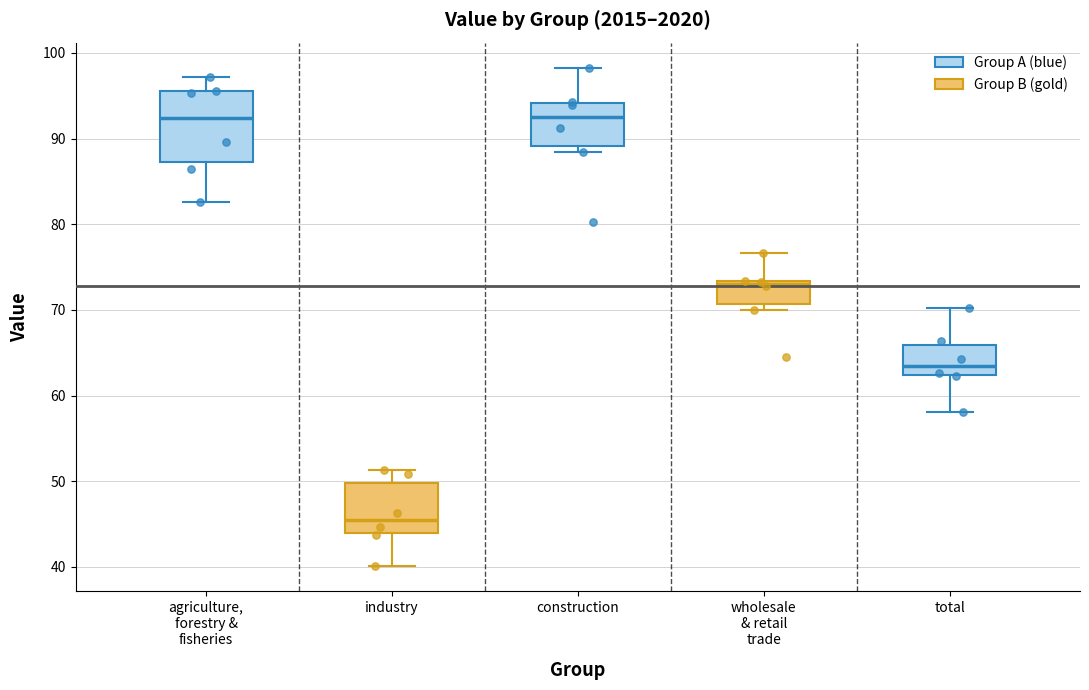

Reading left to right, read every box against the y-axis: the position of its median line, the range the box covers, and the ends of its whiskers. The values are not printed on the chart, so give them approximately, as read against the axis.

agriculture, forestry & fisheries: median 92, box 87 to 96, whiskers 83 to 97
industry: median 46, box 44 to 50, whiskers 40 to 51
construction: median 93, box 89 to 94, whiskers 88 to 98
wholesale & retail trade: median 73 (just below the box's upper edge), box 71 to 73, whiskers 70 to 77
total: median 63, box 62 to 66, whiskers 58 to 70